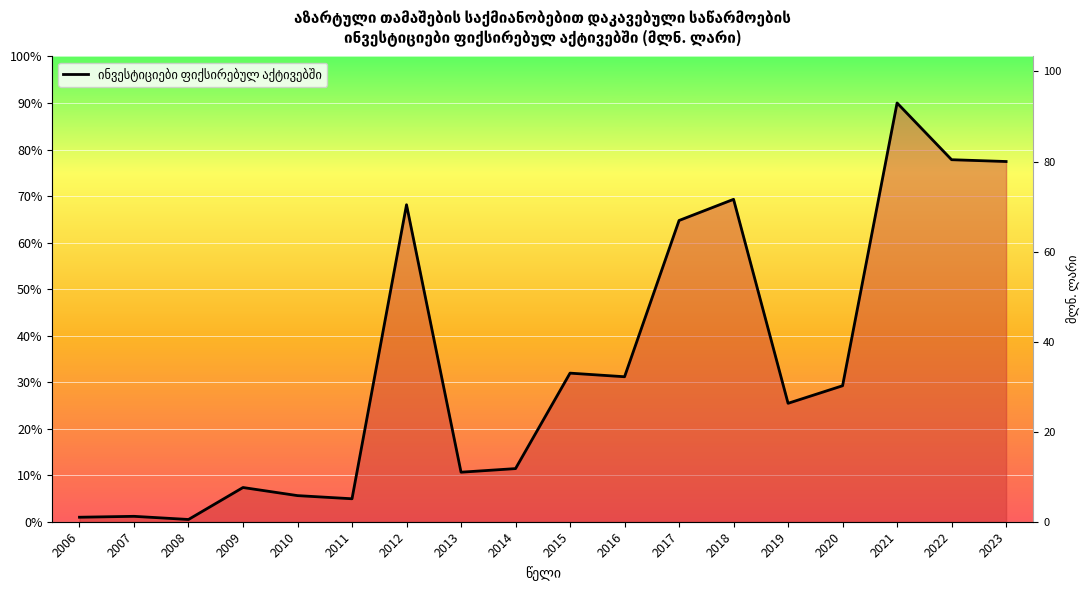

At which label is the value closest to 45?

2015